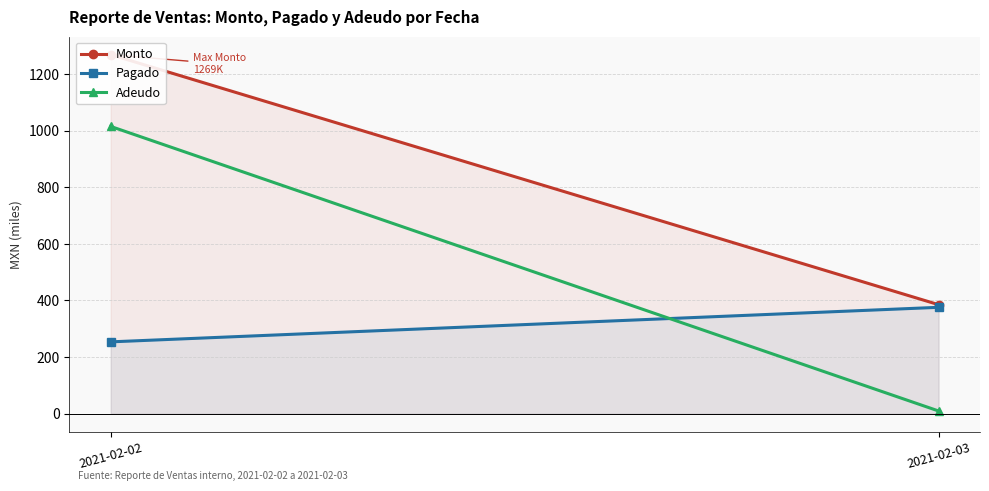

What is the value of the Monto point at the 1st from the left?

1268.9